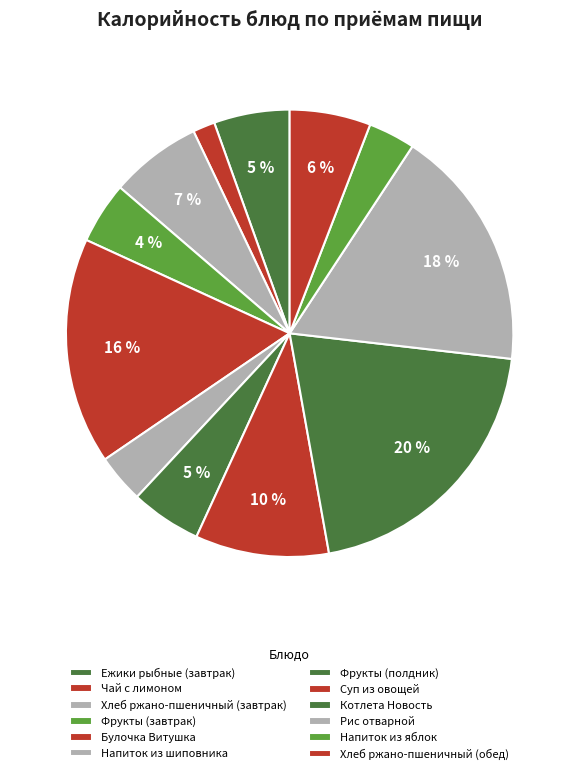

What is the ratio of the value at Ежики рыбные (завтрак) to the value at Хлеб ржано-пшеничный (обед)?

0.9